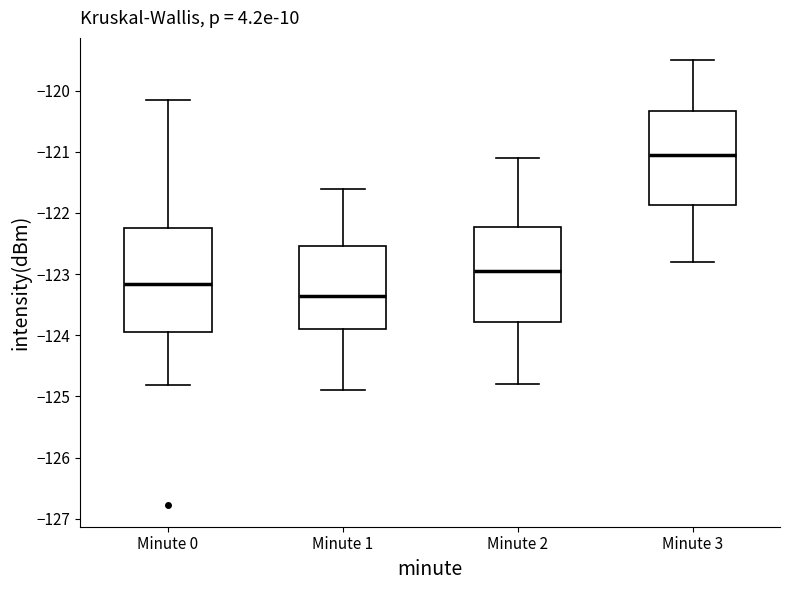

Comparing the boxes themselves (not the whiskers), which one is the tallest?

Minute 0